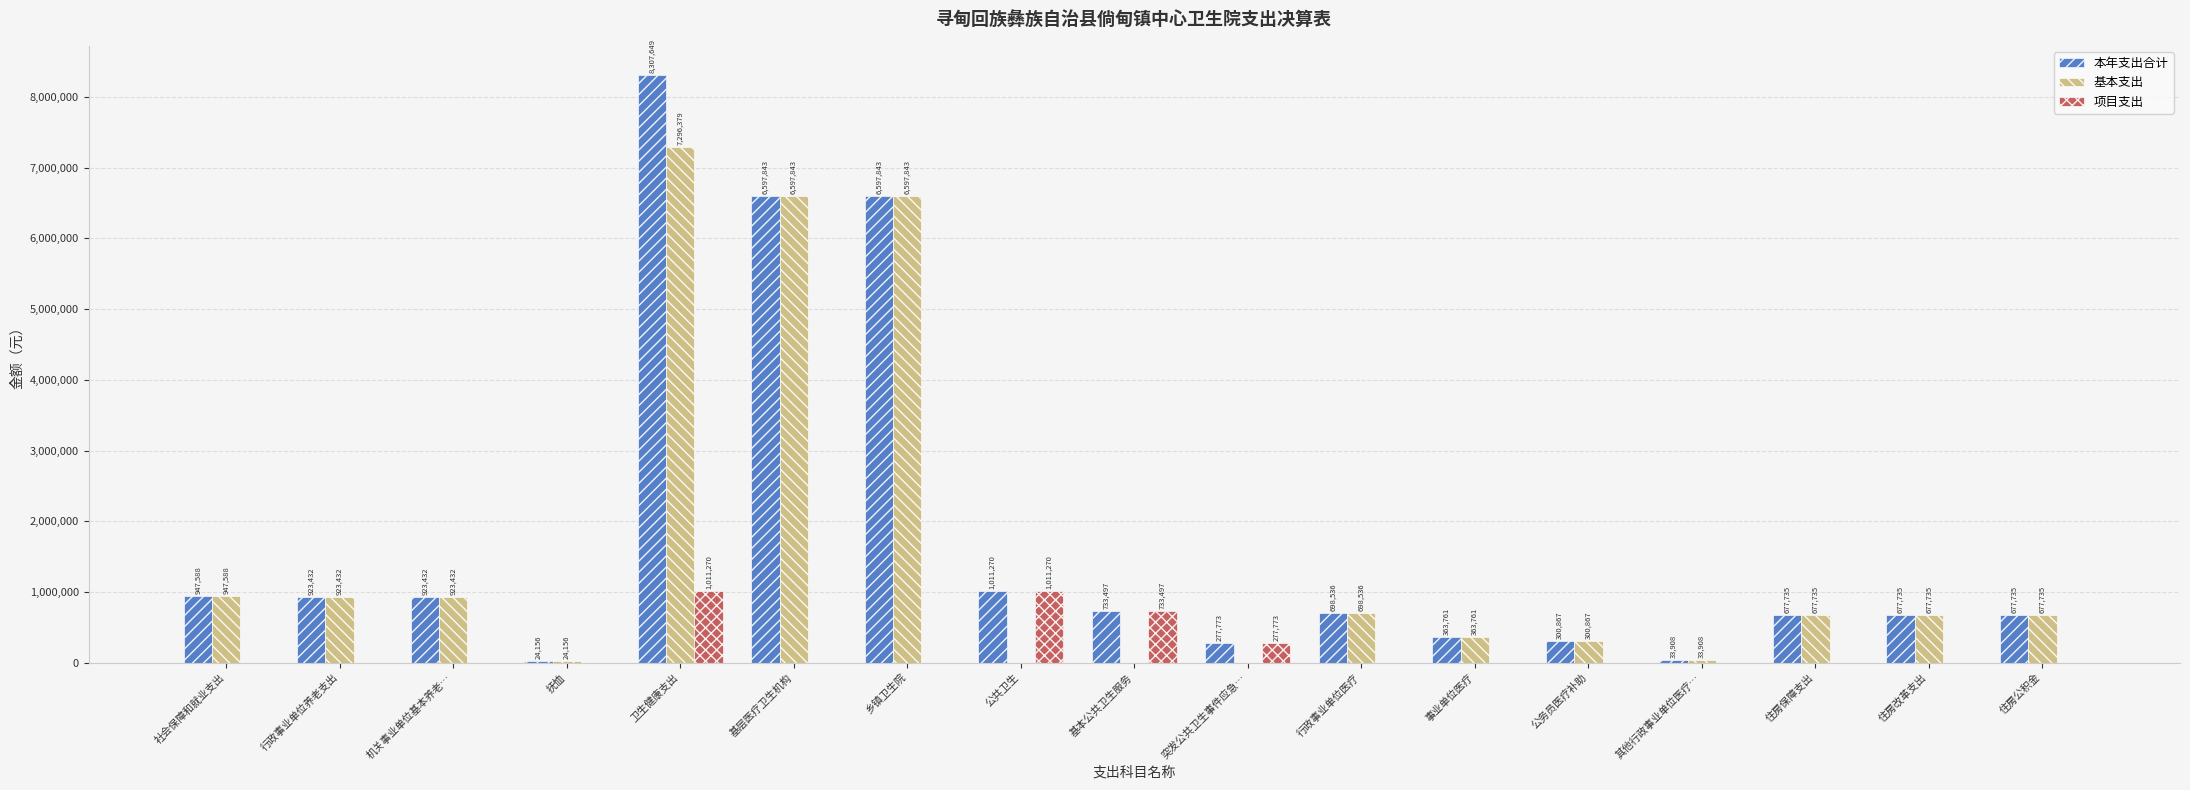

What is the greatest value displayed?

8307648.7